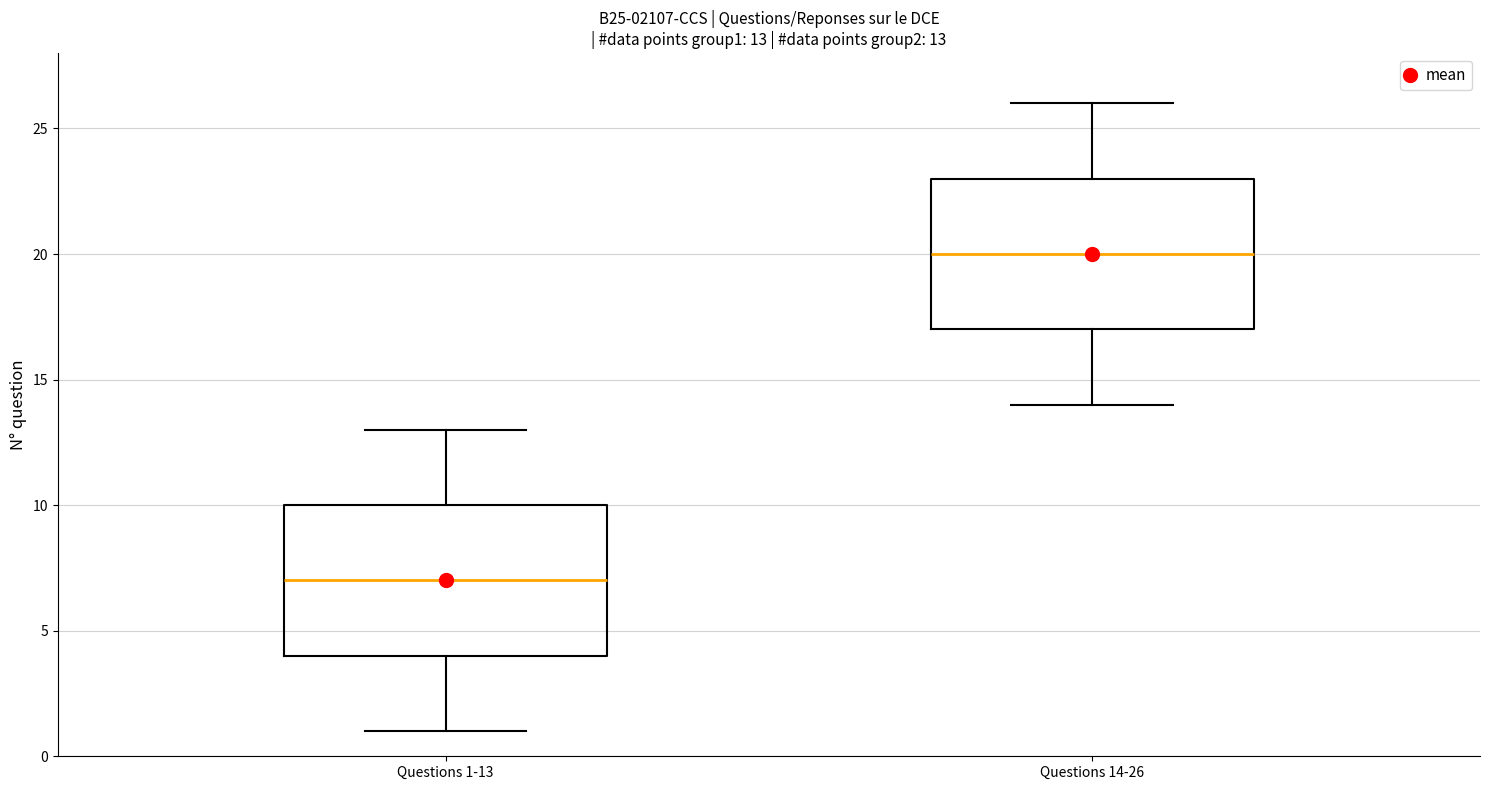

Which box has the lowest median line?

Questions 1-13